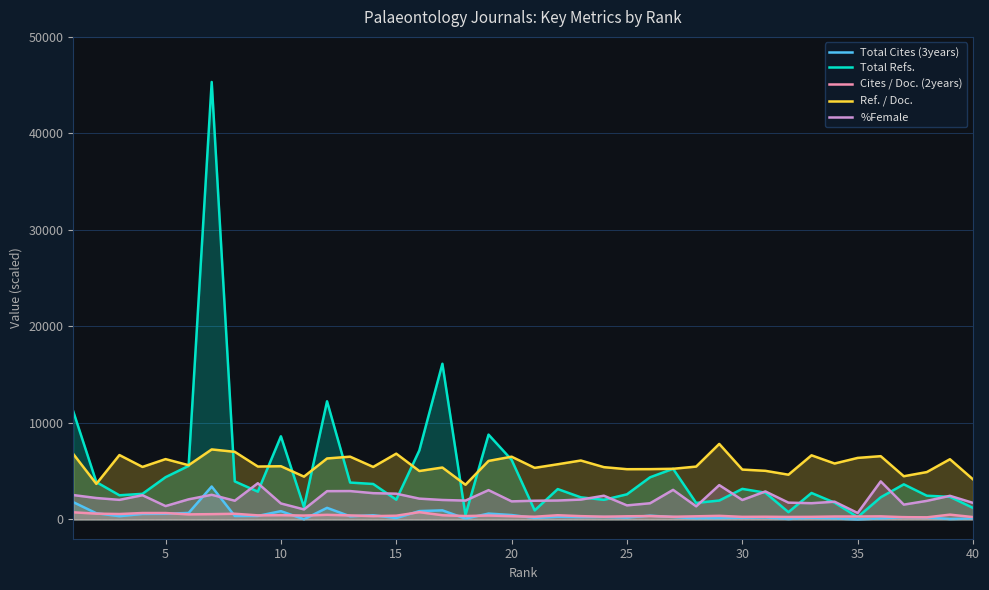

What is the difference between the maximum and minimum values in the Cites / Doc. (2years) series?

536.0